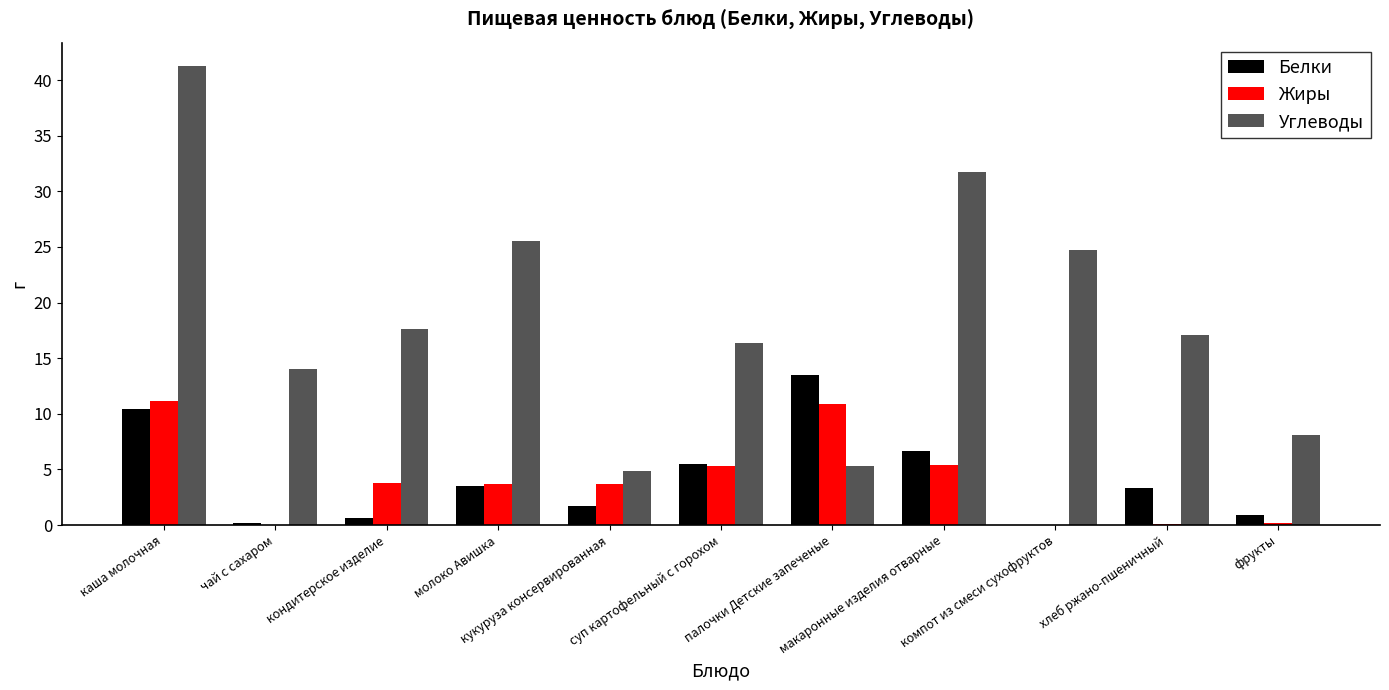

Which series has the largest total across all categories?

Углеводы